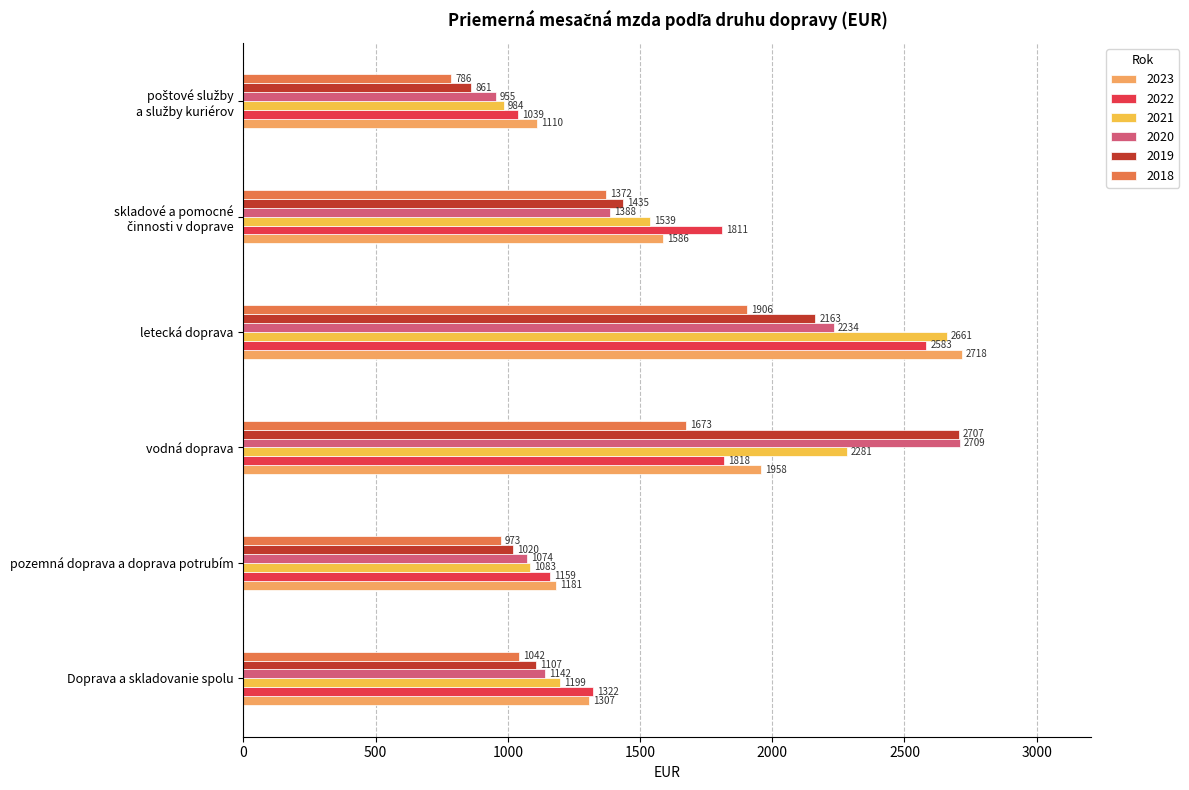

Which series has the largest total across all categories?

2023